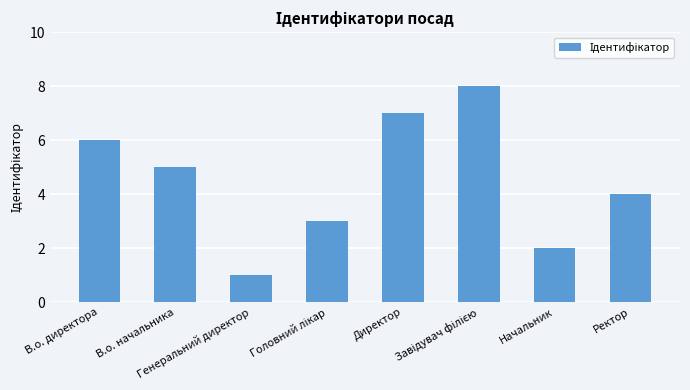

What is the difference between the maximum and minimum values?

7